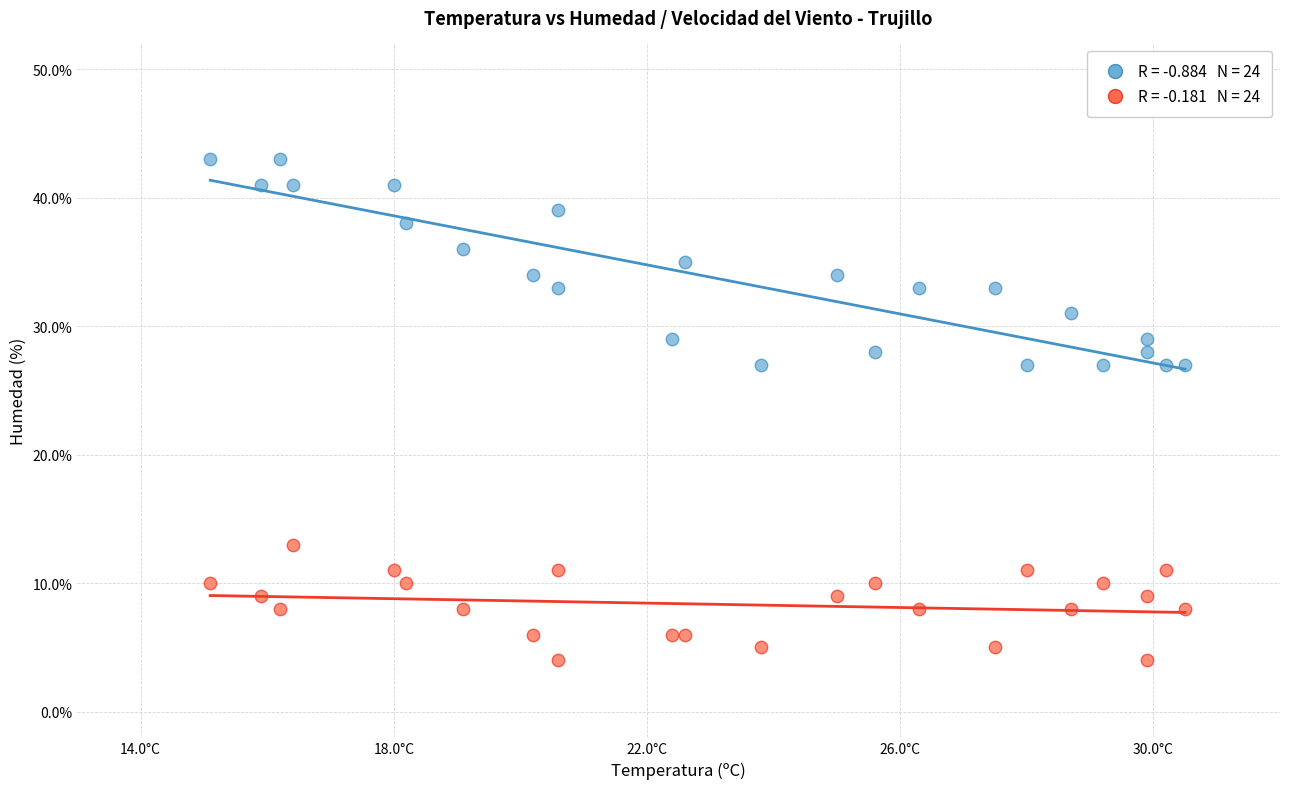

Across all data points, what is the range of Y values (max minus min)?

39